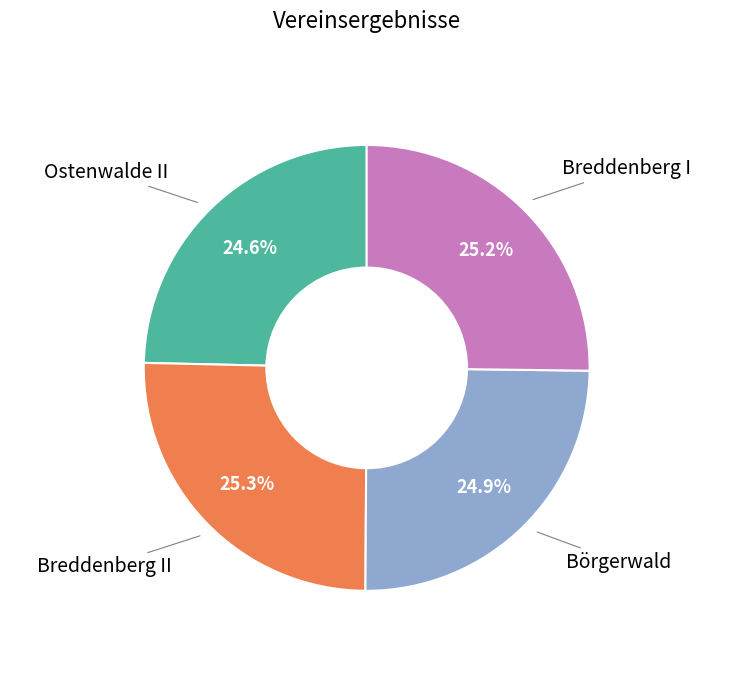

Does any single category account for the majority?

No